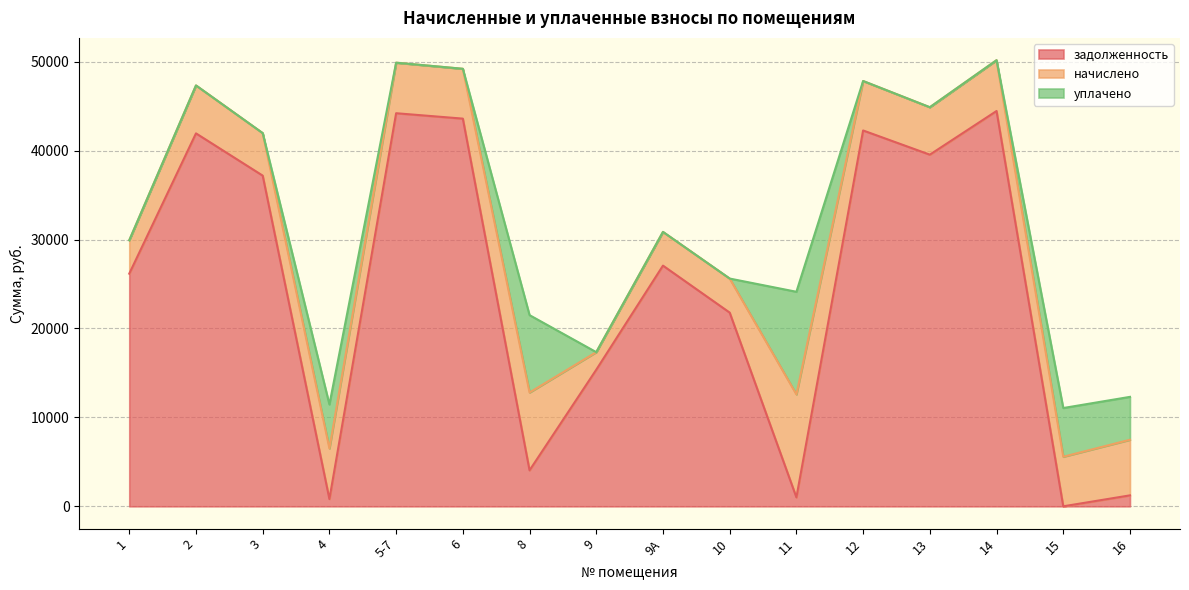

True or false: задолженность and начислено intersect in this chart.

True